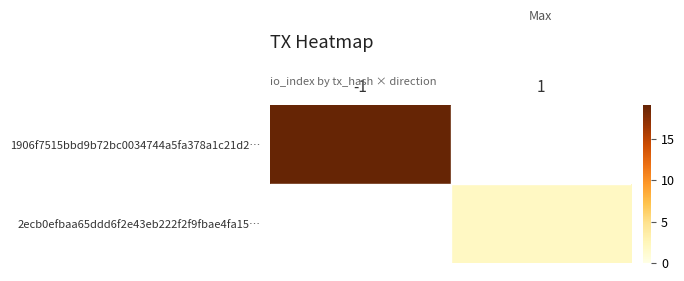

Is it true that 2ecb0efbaa65ddd6f2e43eb222f2f9fbae4fa15… equals 2.0 at 1?

True